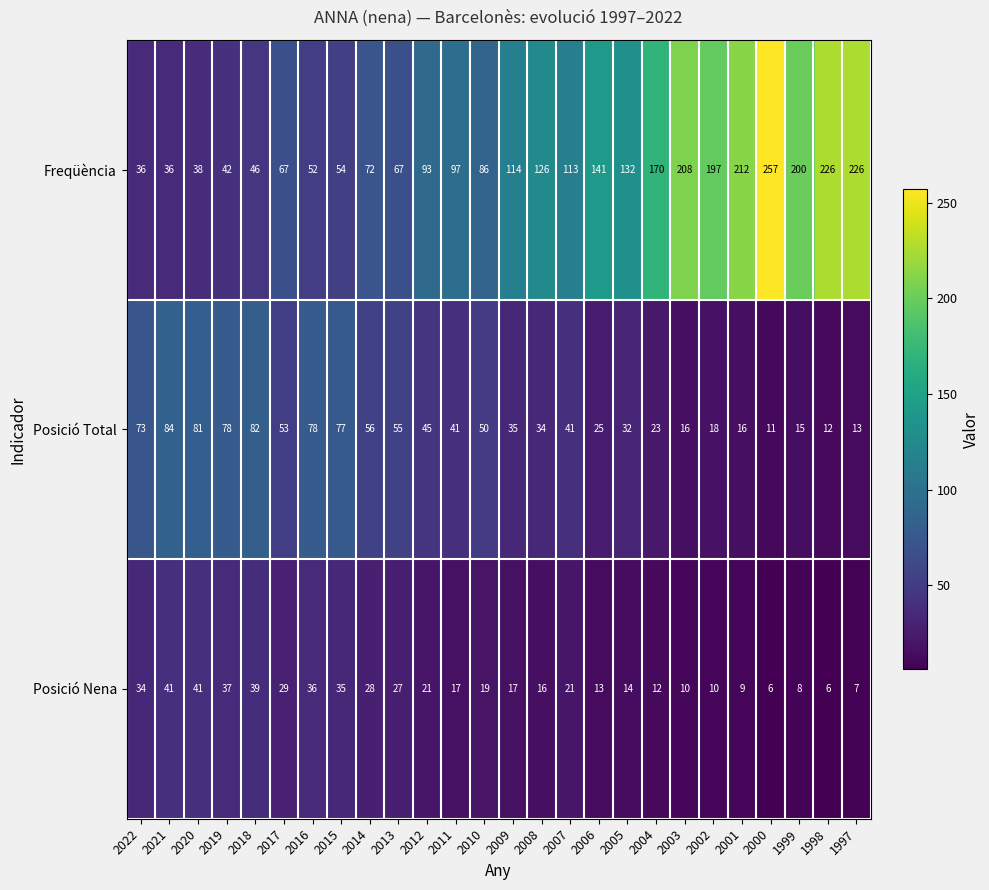

Which series has the widest spread of values?

Freqüència